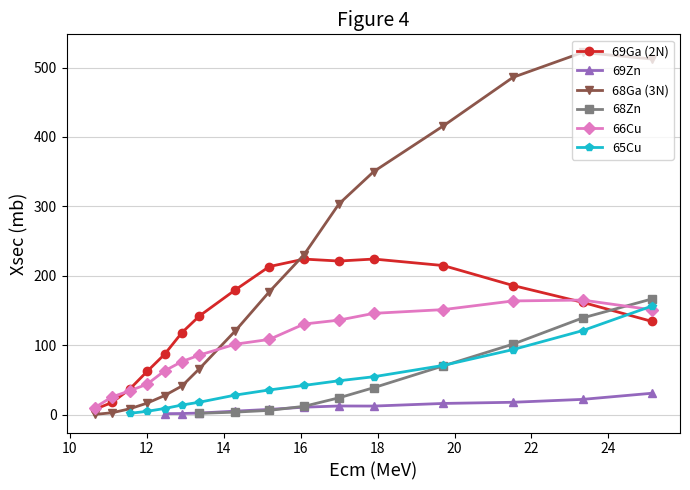

What is the value of the 66Cu point at the 11th from the left?

136.2